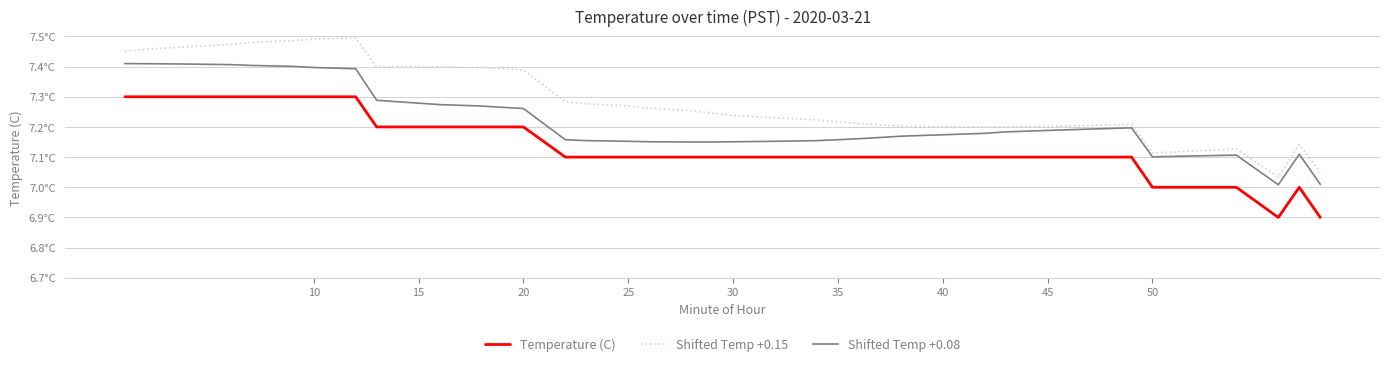

What is the sum of all Shifted Temp +0.15 values?

291.5